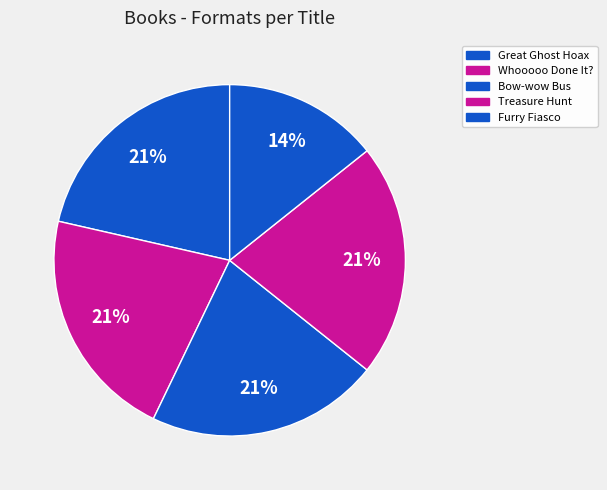

How many segments does this pie chart have?

5